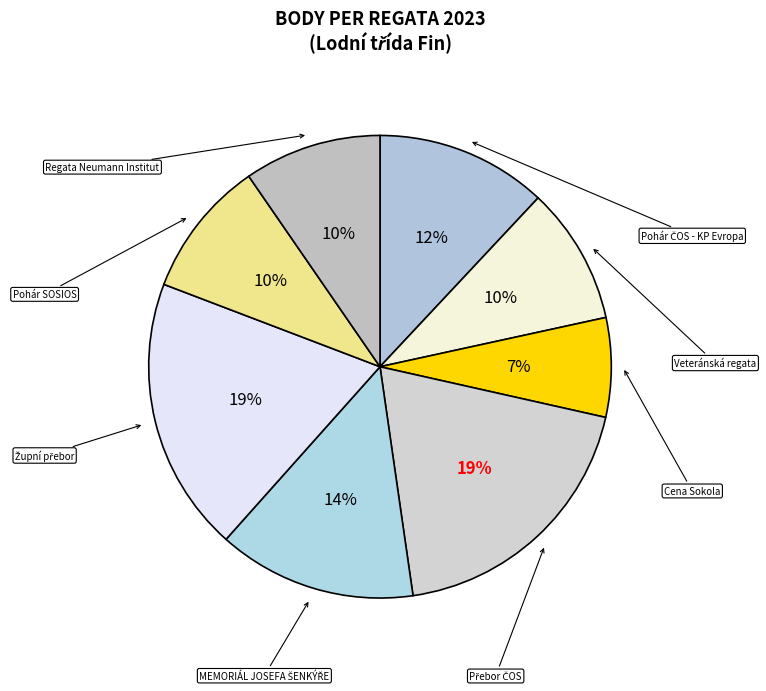

What is the largest slice in the pie chart?

Přebor ČOS